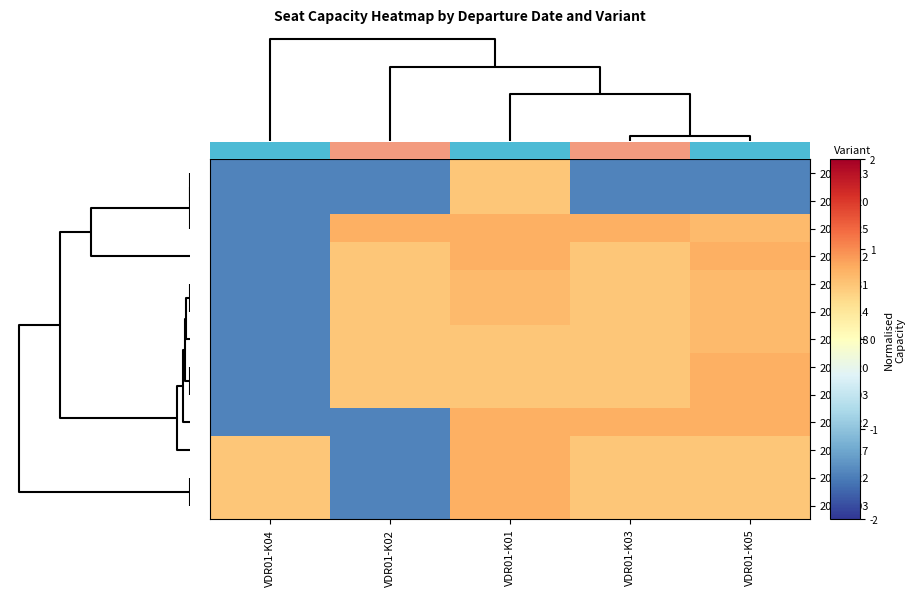

How many values in 20250903 are below zero?

1